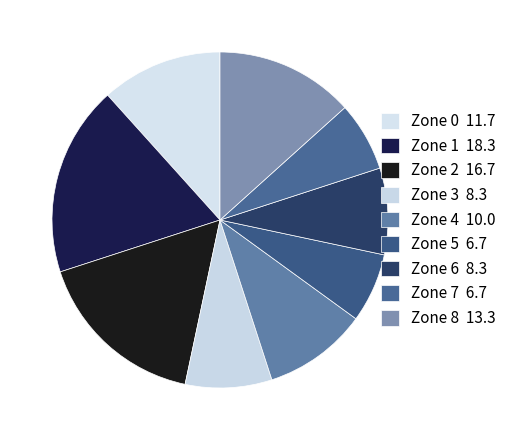

Which category has the smallest portion of the pie?

Zone 5